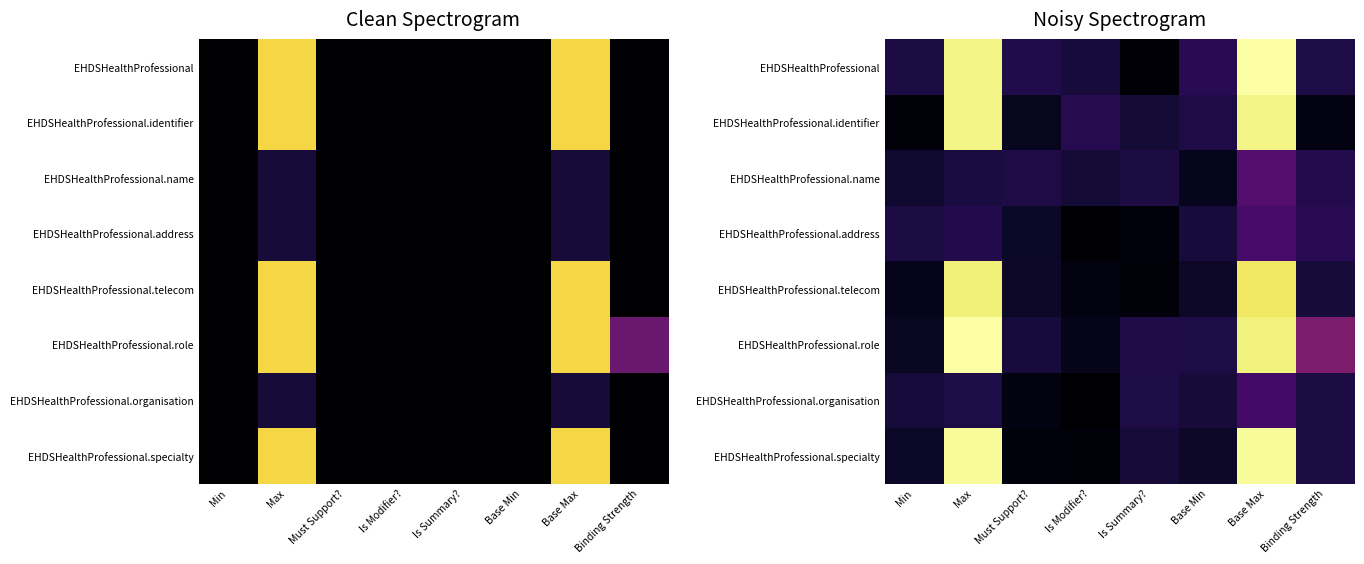

At which label does EHDSHealthProfessional.name first exceed 1?

Max